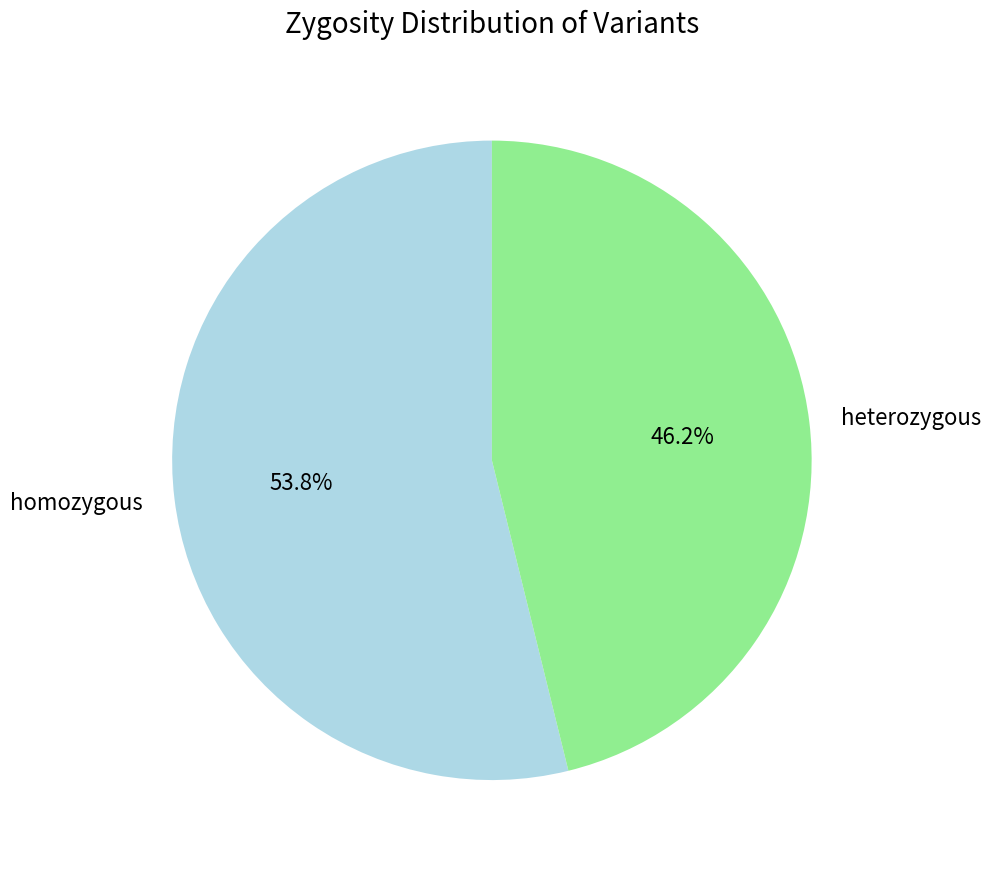

Rank the categories by value from highest to lowest.

homozygous, heterozygous